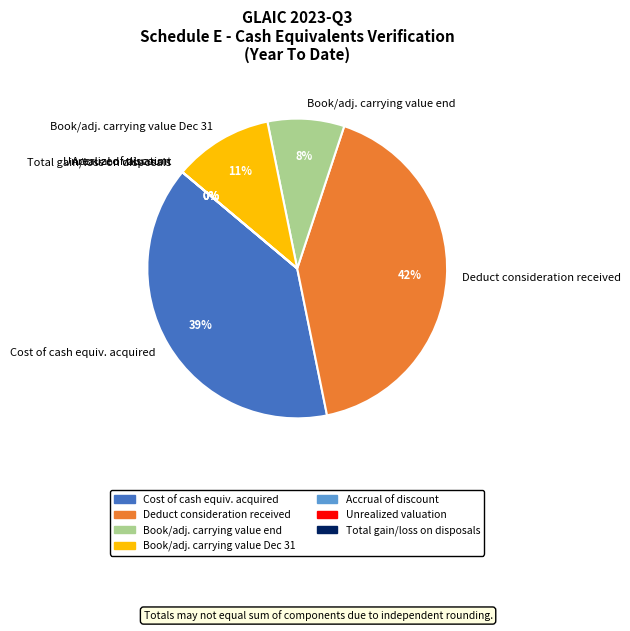

Rank the categories by value from lowest to highest.

Accrual of discount, Unrealized valuation increase, Total gain loss on disposals, Book/adjusted carrying value at end of period, Book/adjusted carrying value December 31, Cost of cash equivalents acquired, Deduct consideration received on disposals